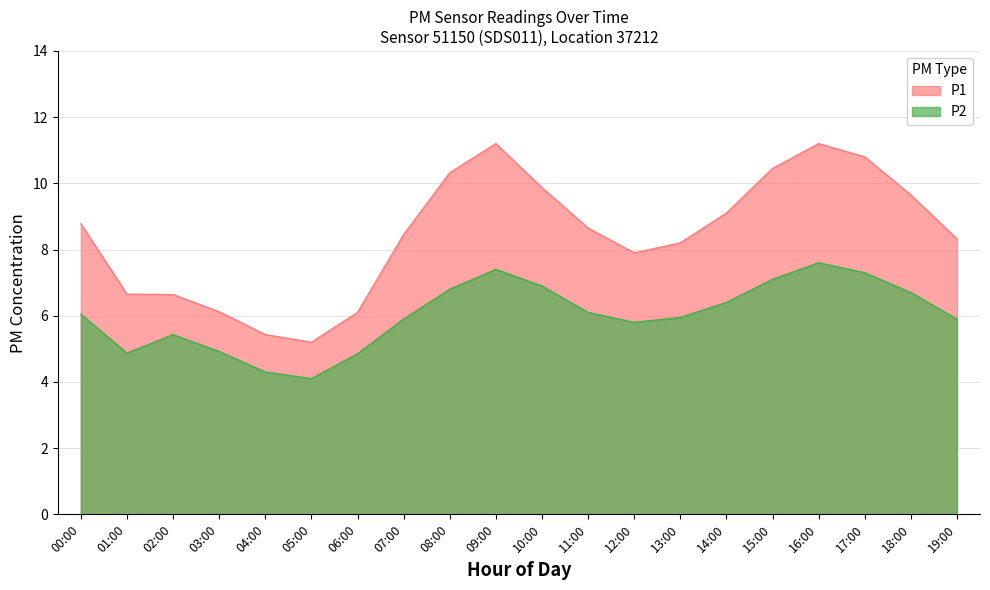

What is the label of the 3rd point from the right?

17:00